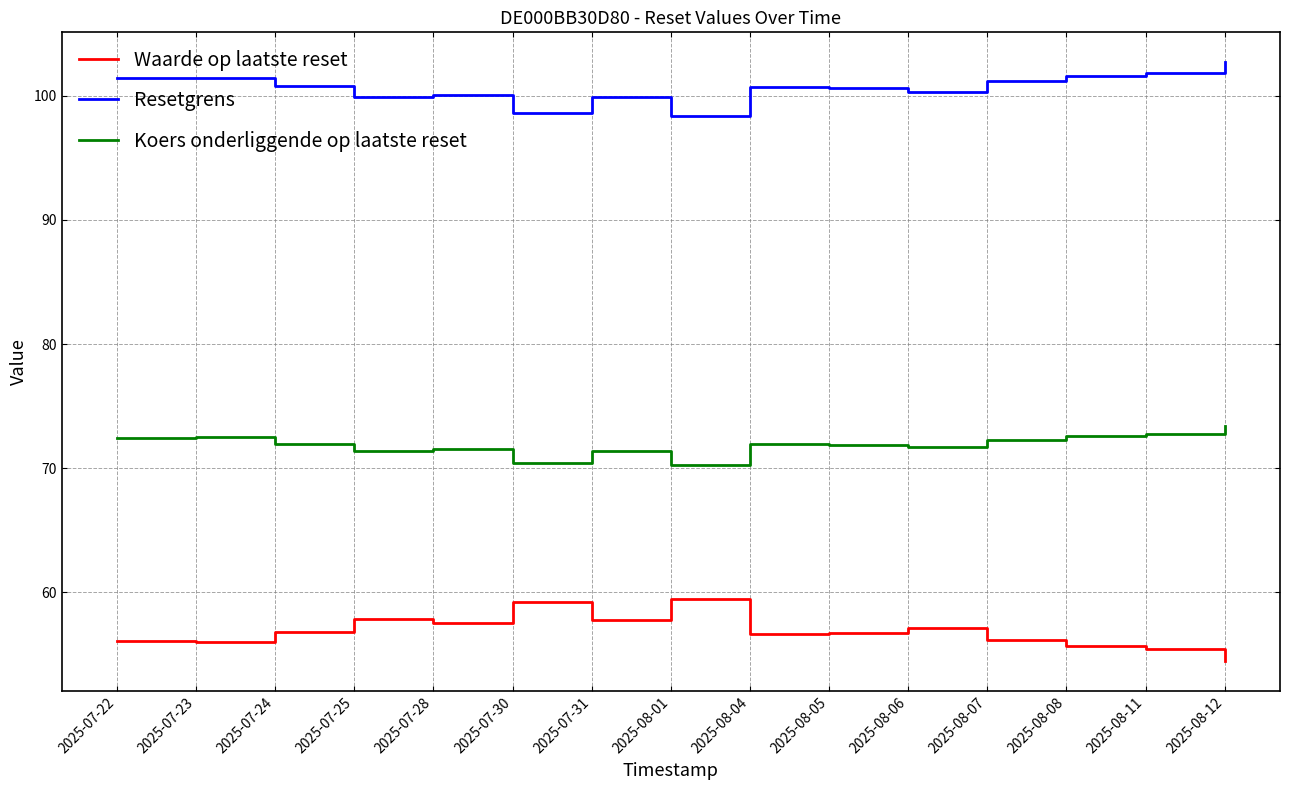

True or false: Waarde op laatste reset and Koers onderliggende op laatste reset intersect in this chart.

False